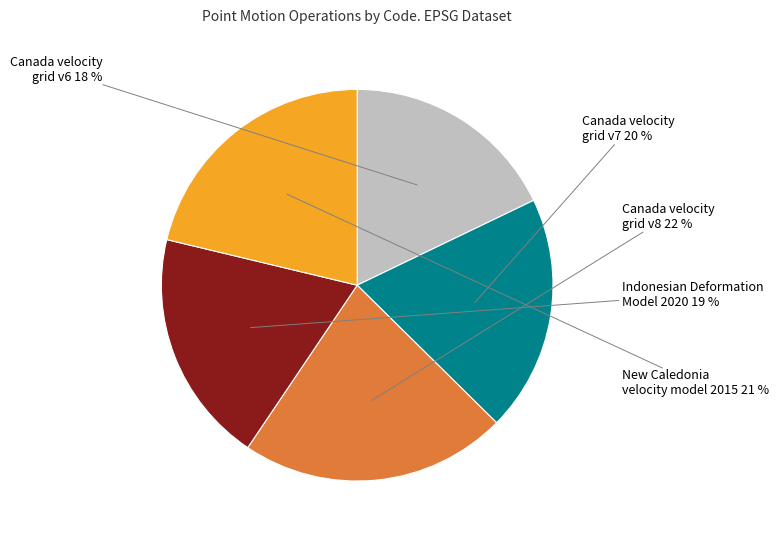

Between New Caledonia velocity model 2015 and Indonesian Deformation Model 2020, which is larger?

New Caledonia velocity model 2015